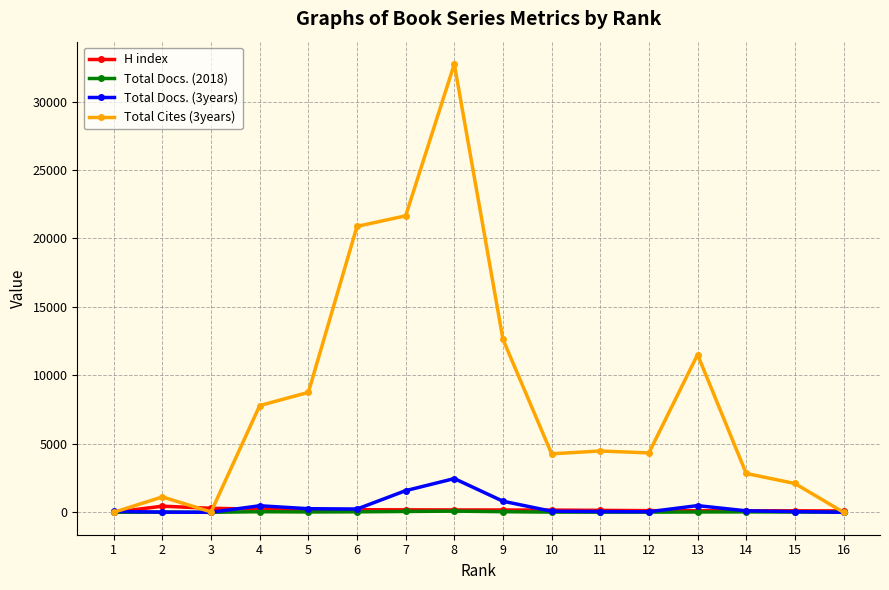

Is the value of Total Cites (3years) at 14 greater than the value of H index at 13?

Yes